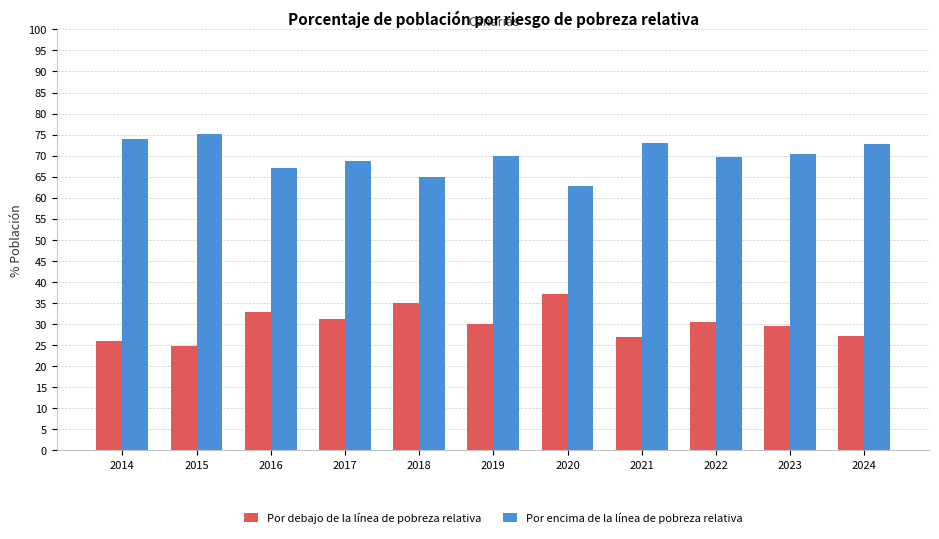

Count the number of categories in the chart.

11